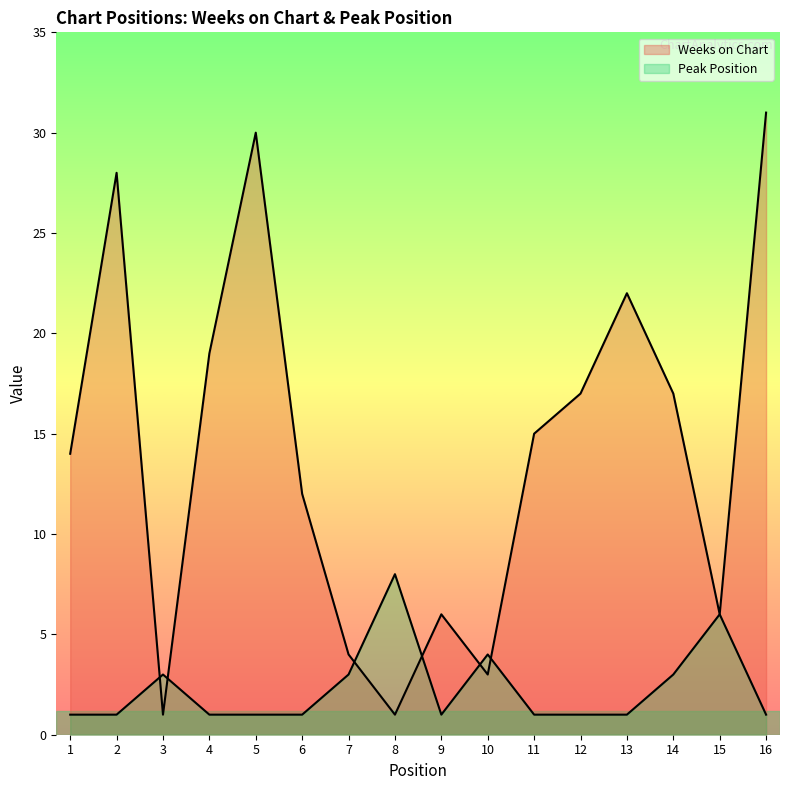

Count the number of categories in the chart.

16